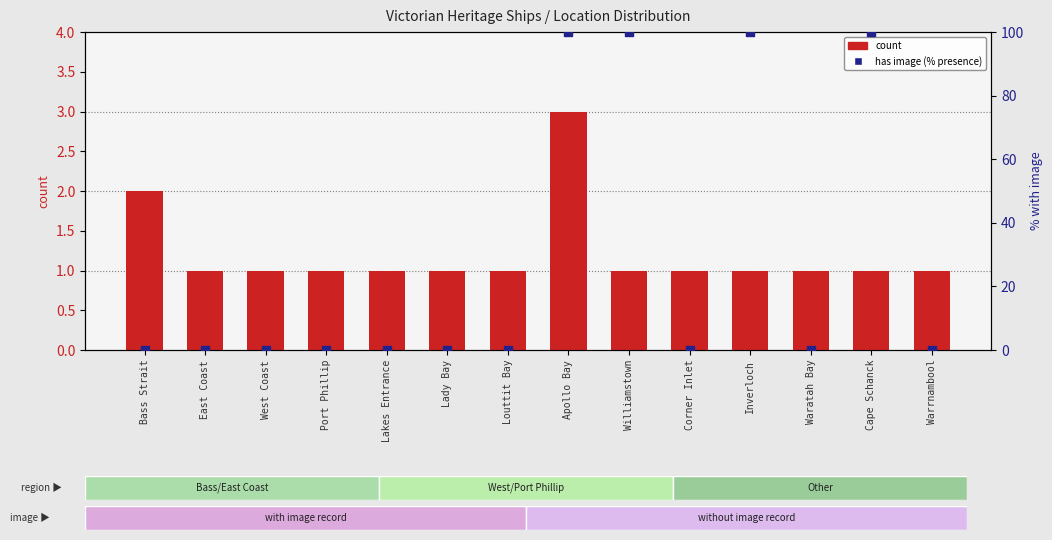

Which series has the largest total across all categories?

has image (% presence)